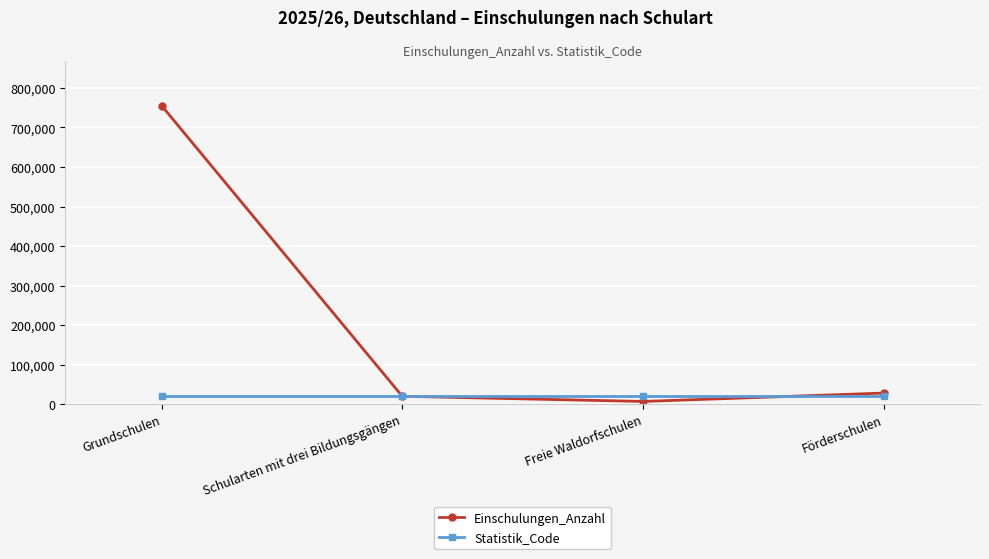

What is the difference between the highest and lowest values at Freie Waldorfschulen?

13927